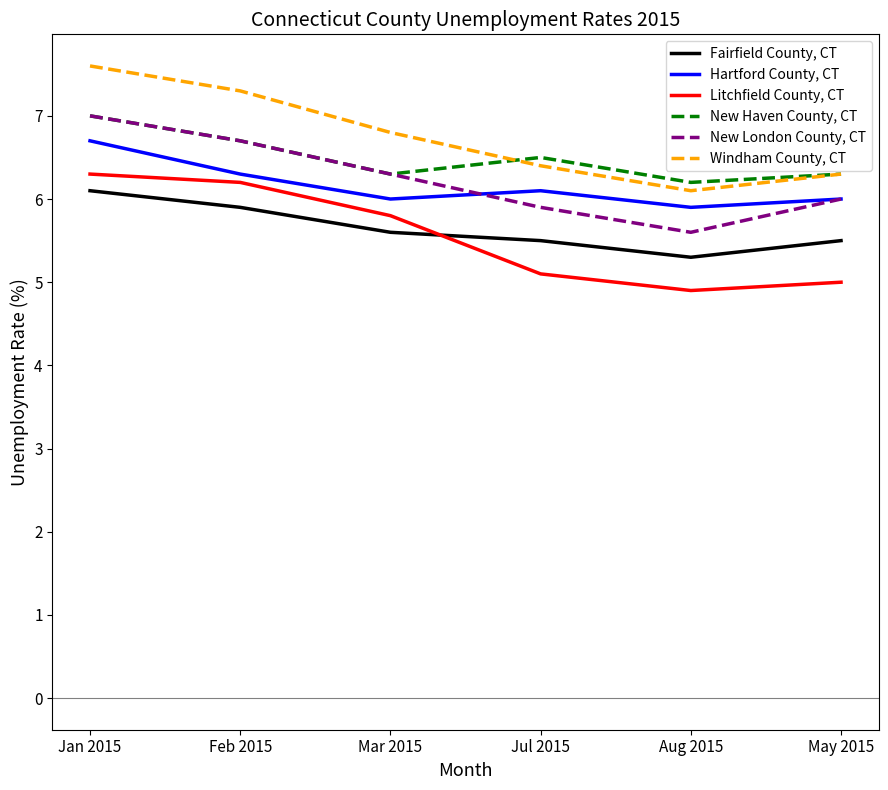

True or false: New Haven County, CT has more than 0 points higher than both neighbors.

True